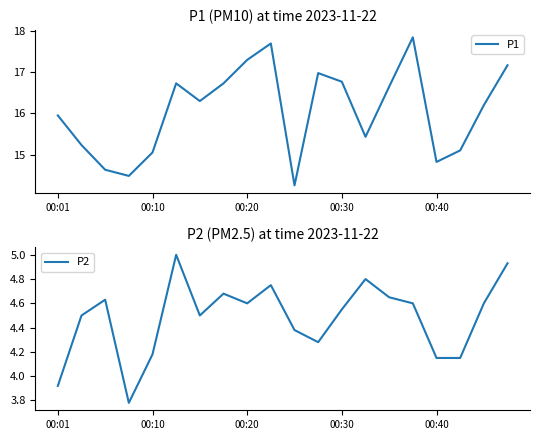

What is the value of the P1 point at the 1st from the left?

15.9